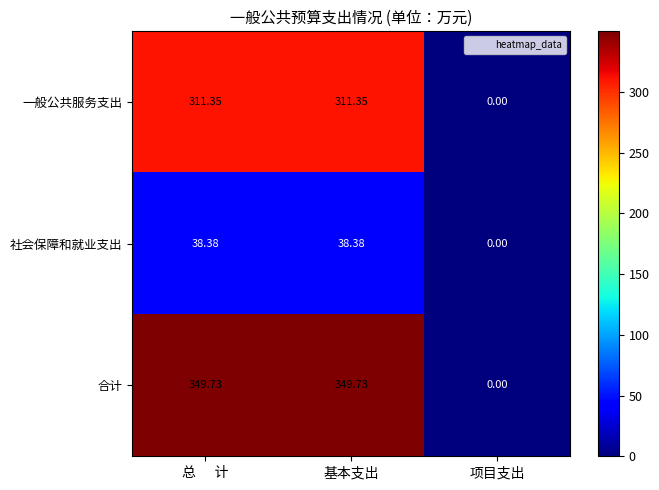

Is the value of 一般公共服务支出 at 总      计 greater than the value of 社会保障和就业支出 at 项目支出?

Yes